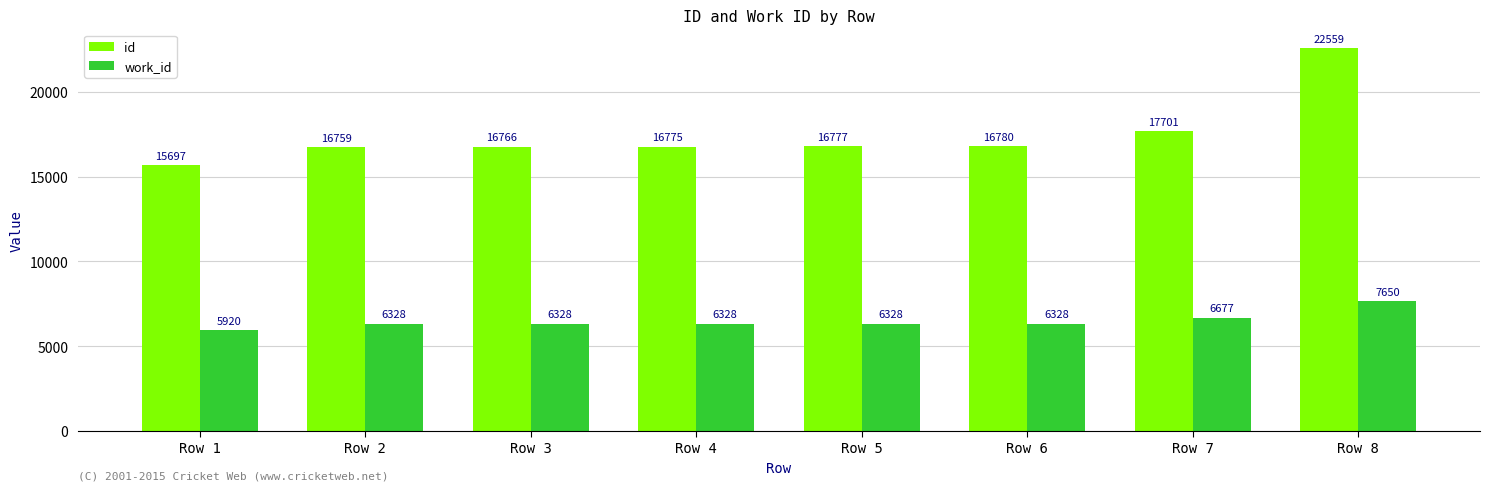

Which series has the largest total across all categories?

id